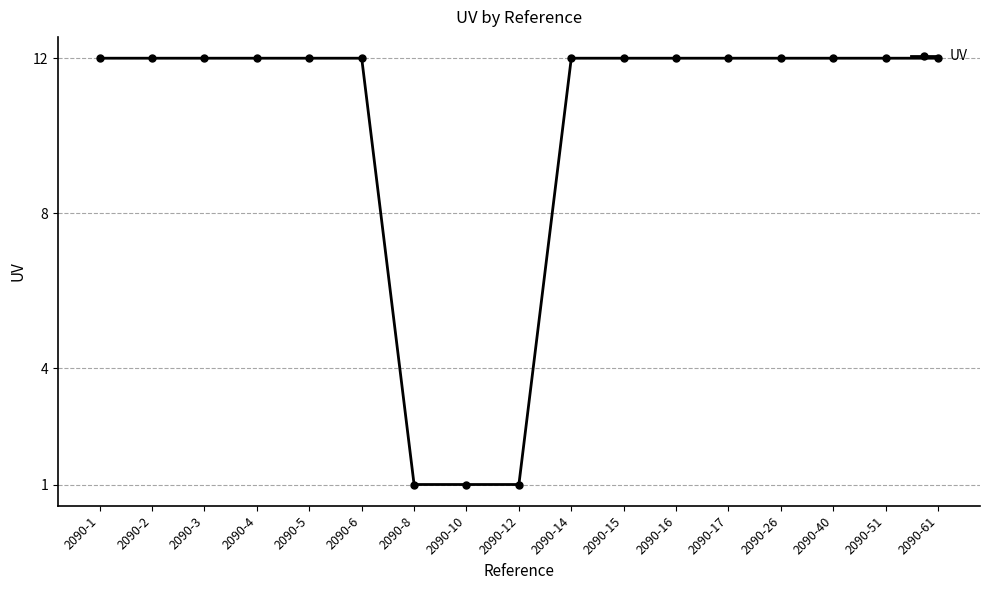

Reading left to right, what are all the values shown in this chart?

2090-1=12	2090-2=12	2090-3=12	2090-4=12	2090-5=12	2090-6=12	2090-8=1	2090-10=1	2090-12=1	2090-14=12	2090-15=12	2090-16=12	2090-17=12	2090-26=12	2090-40=12	2090-51=12	2090-61=12